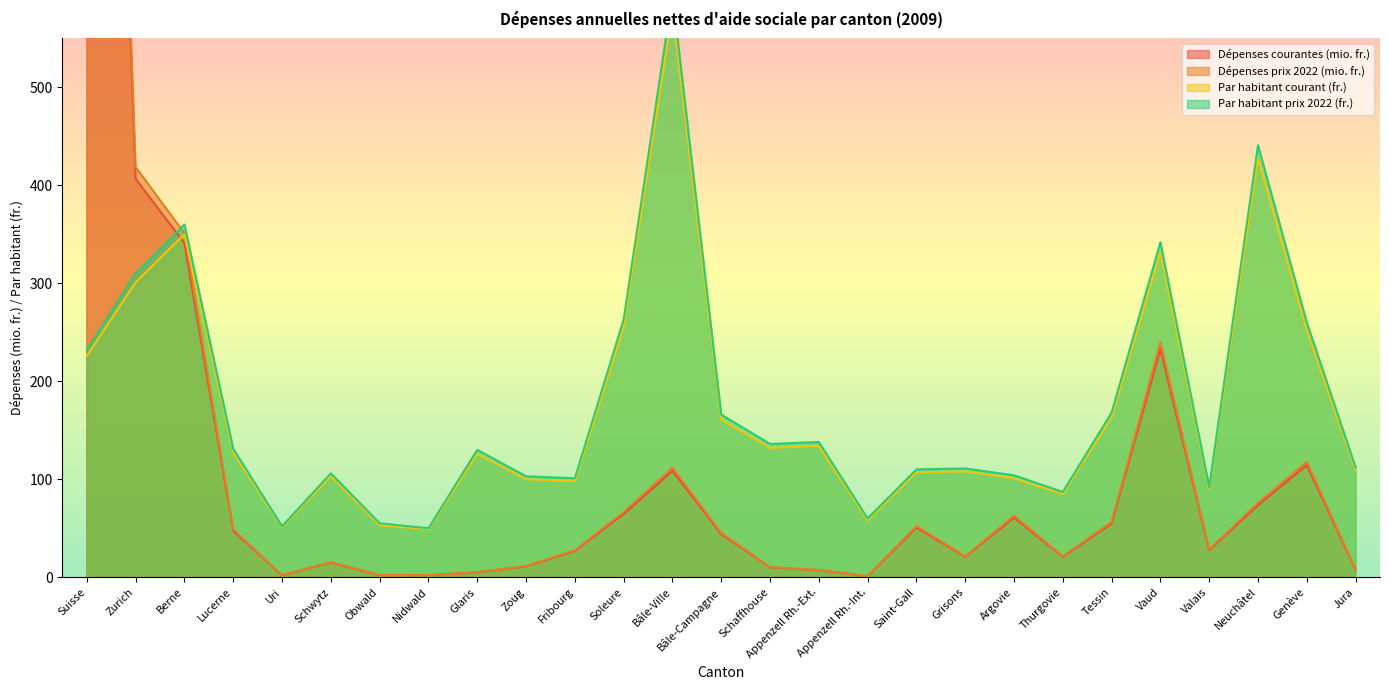

The value of Dépenses courantes (mio. fr.) at Schaffhouse is 2.8. True or false?

False